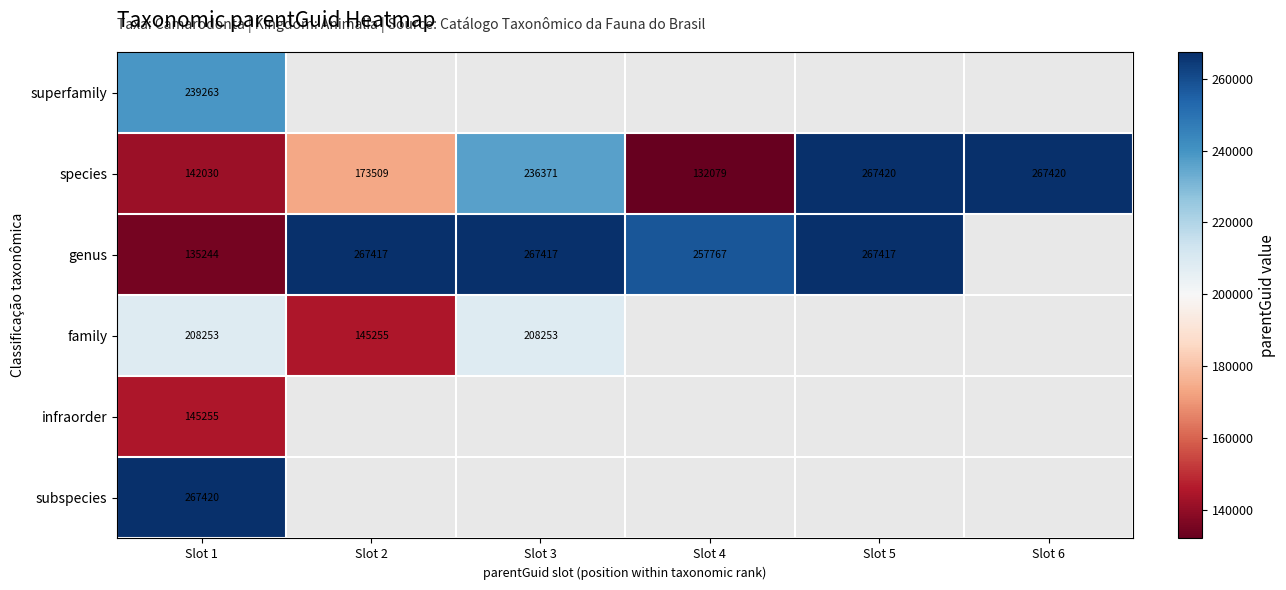

What is the smallest value displayed?

132079.0